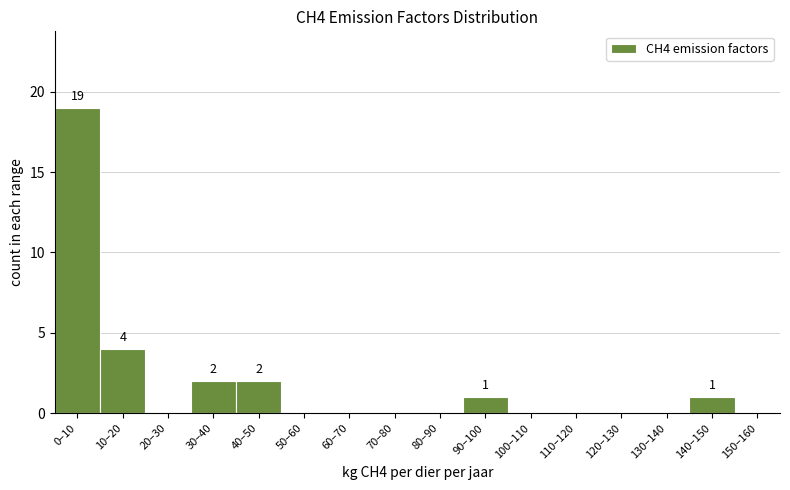

Reading right to left, extract all data points from this chart.

150–160=0	140–150=1	130–140=0	120–130=0	110–120=0	100–110=0	90–100=1	80–90=0	70–80=0	60–70=0	50–60=0	40–50=2	30–40=2	20–30=0	10–20=4	0–10=19